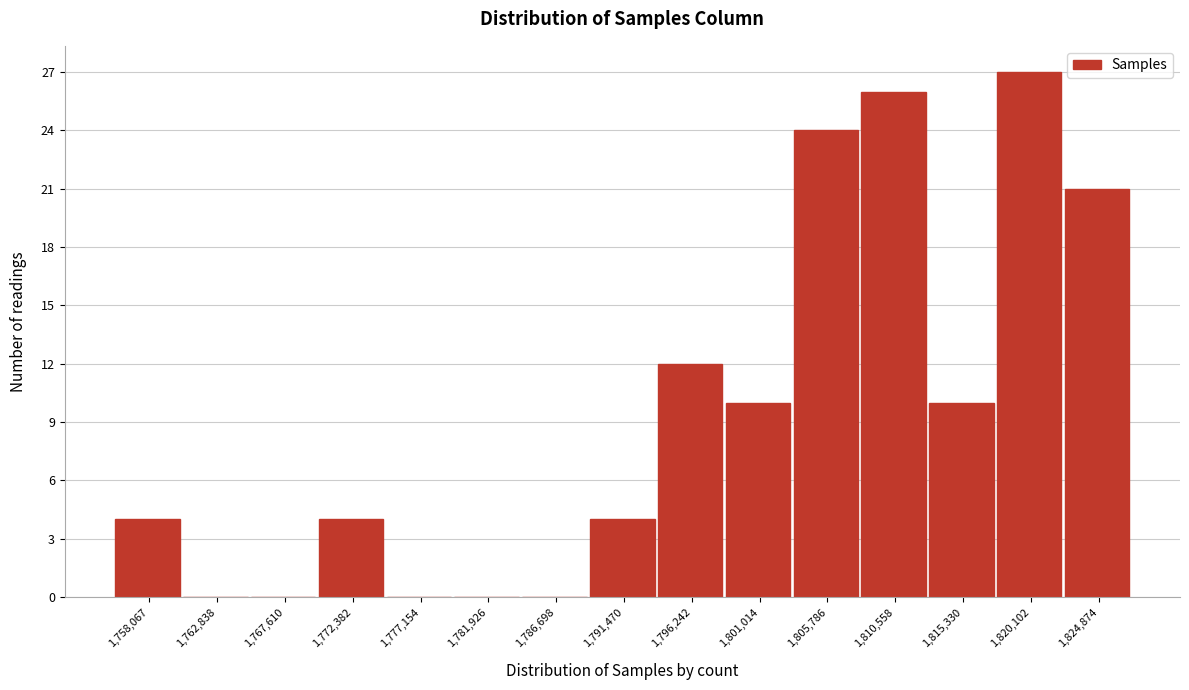

Reading left to right, transcribe all the data shown in this chart.

1,758,067=4	1,762,838=0	1,767,610=0	1,772,382=4	1,777,154=0	1,781,926=0	1,786,698=0	1,791,470=4	1,796,242=12	1,801,014=10	1,805,786=24	1,810,558=26	1,815,330=10	1,820,102=27	1,824,874=21